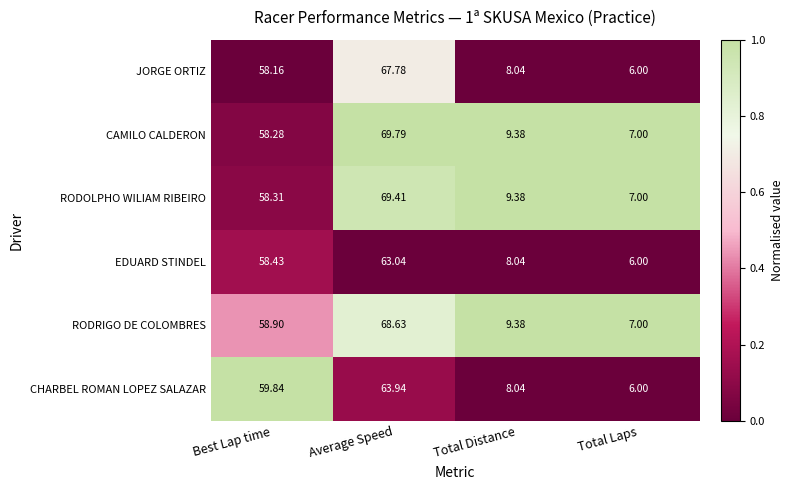

At which label is JORGE ORTIZ closest to 36?

Best Lap time